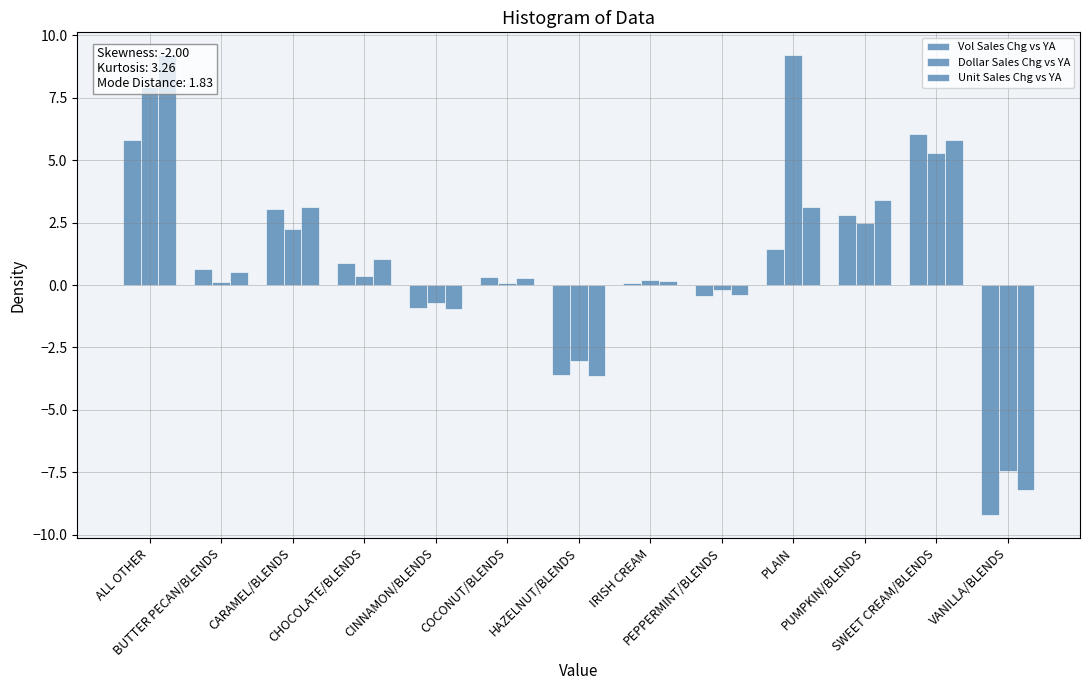

What is the difference between the maximum and minimum values in the Vol Sales Chg vs YA series?

15.3